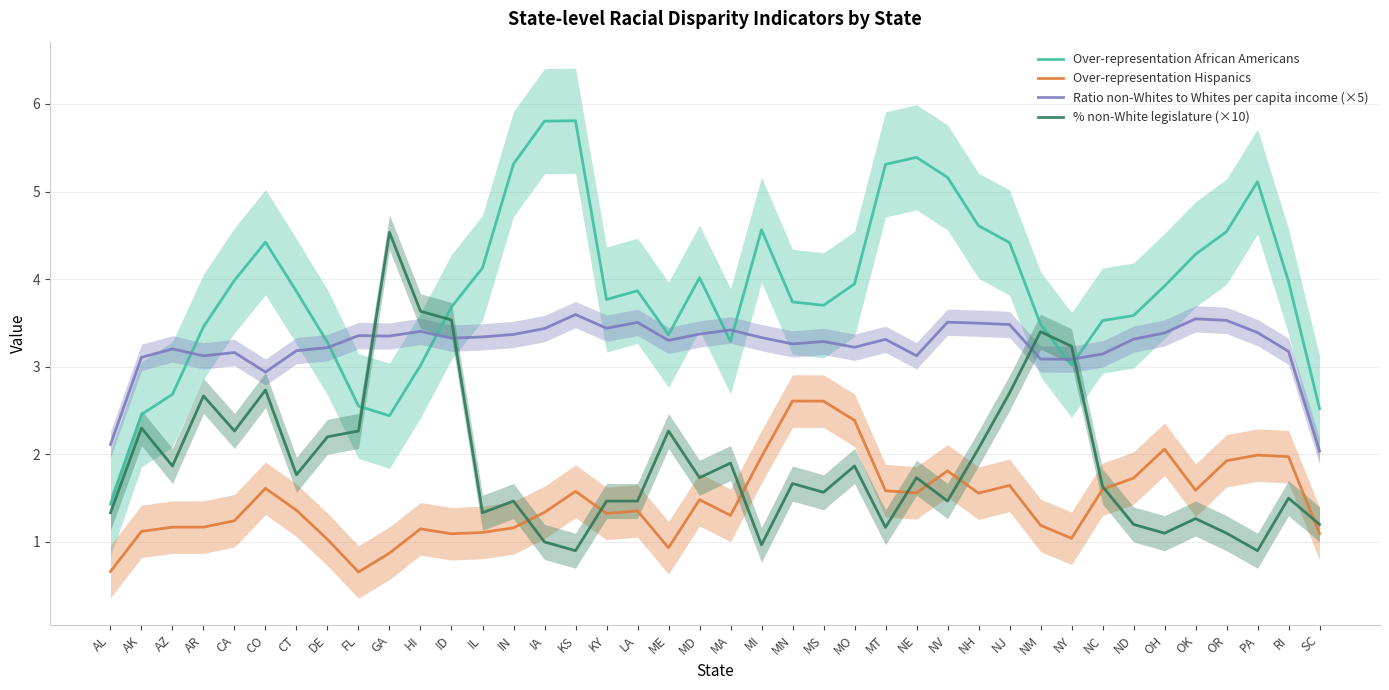

Is it true that Ratio non-Whites to Whites per capita income (×5) equals 5.5 at MN?

False